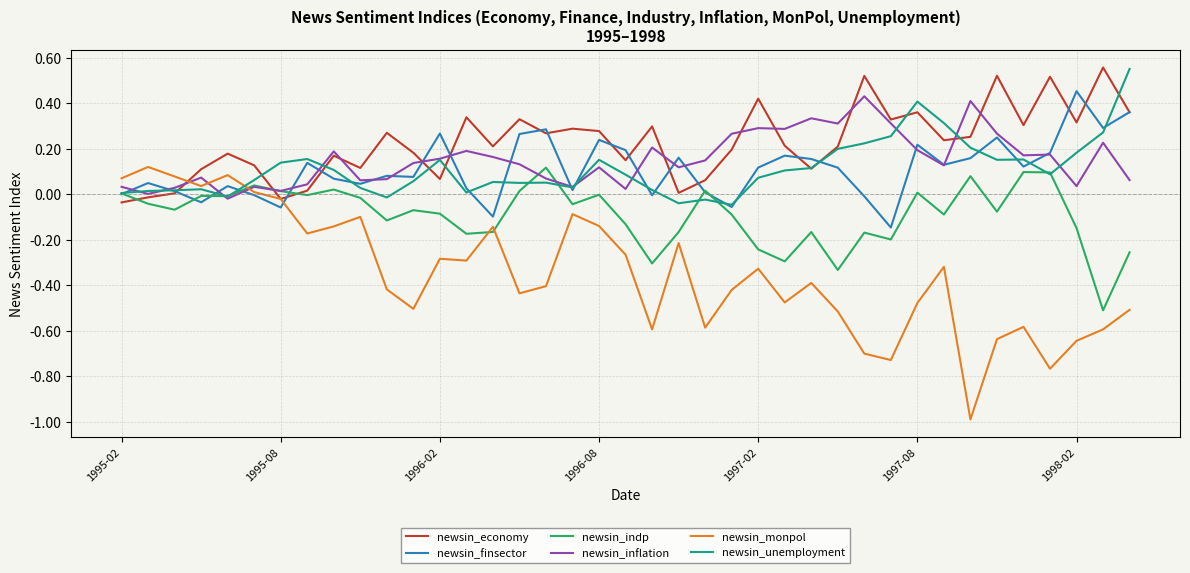

Which series has the largest total across all categories?

newsin_economy